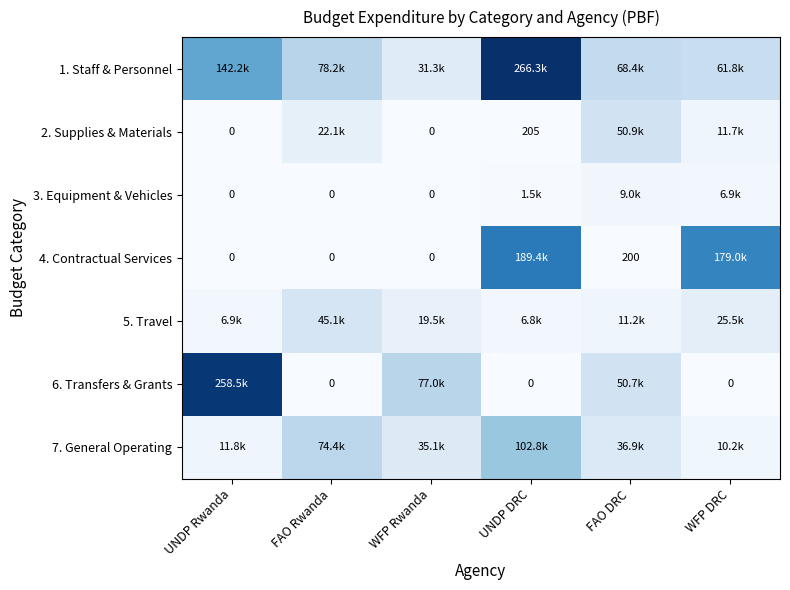

What is the sum of the 7. General Operating values at UNDP Rwanda and FAO DRC?

48759.8